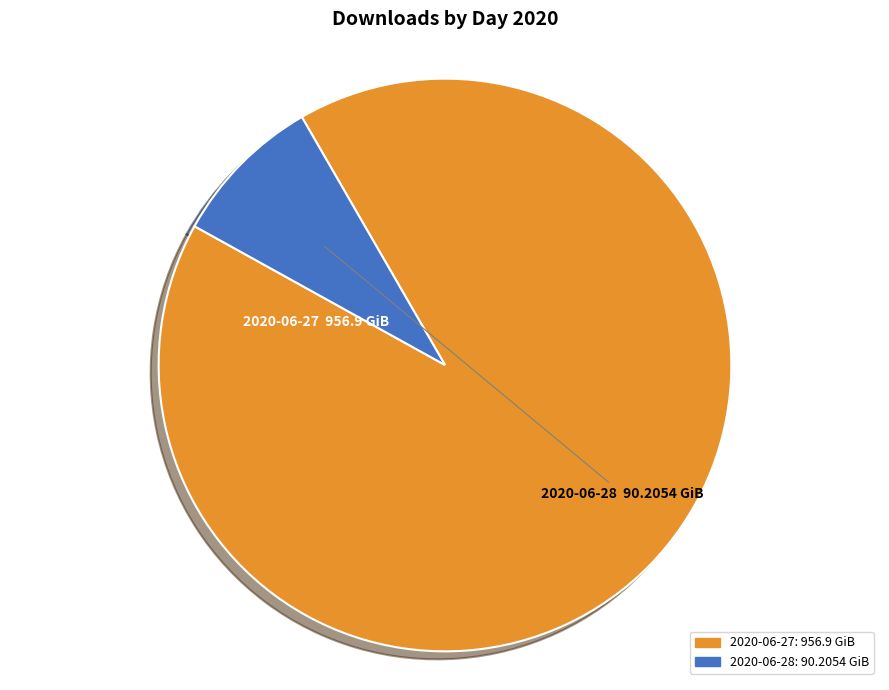

Is the sum of 2020-06-27 and 2020-06-28 greater than half?

Yes